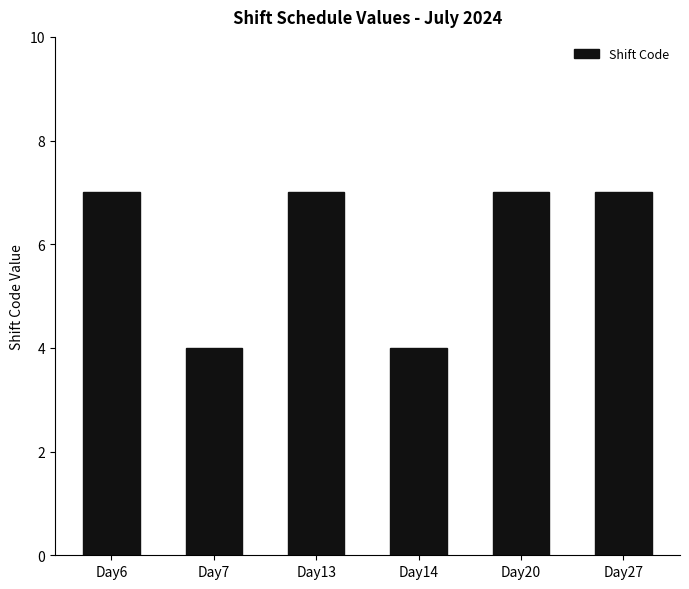

Reading left to right, what are all the values shown in this chart?

Day6=7	Day7=4	Day13=7	Day14=4	Day20=7	Day27=7